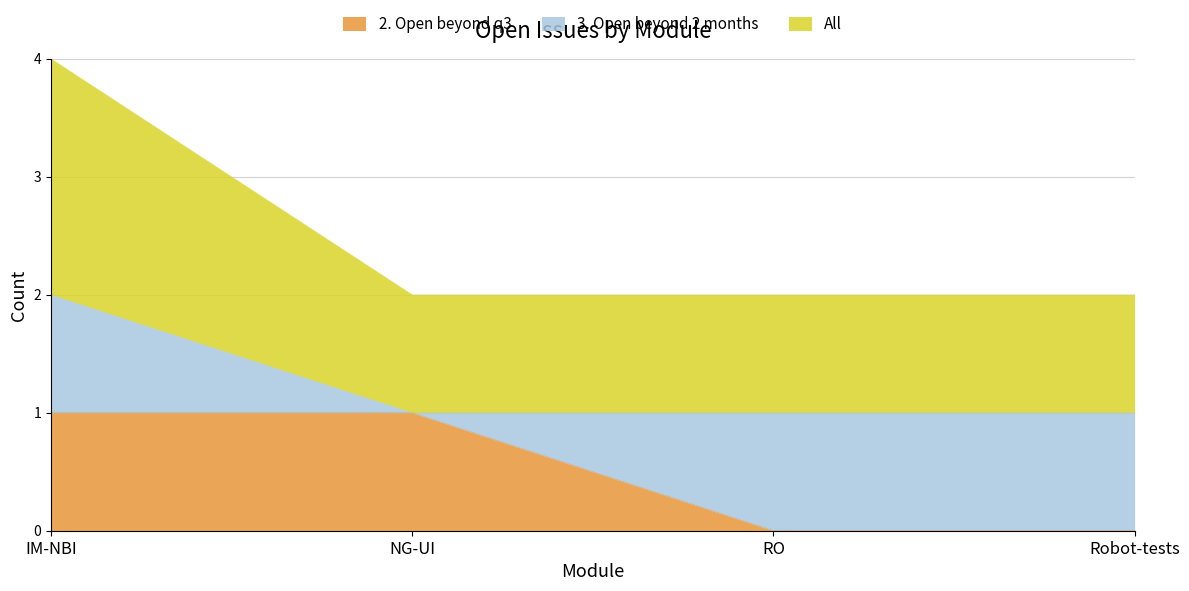

Between RO and Robot-tests, which series saw the biggest shift?

2. Open beyond q3